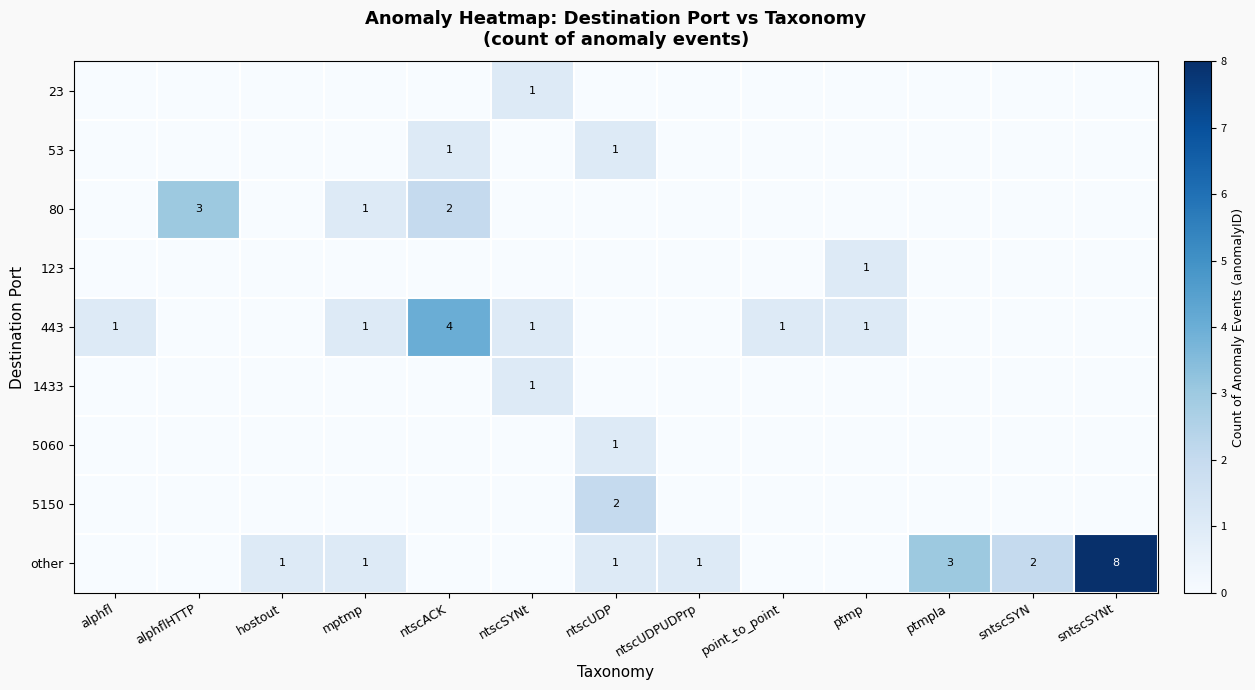

Between alphfl and alphflHTTP, which series saw the biggest shift?

row_2